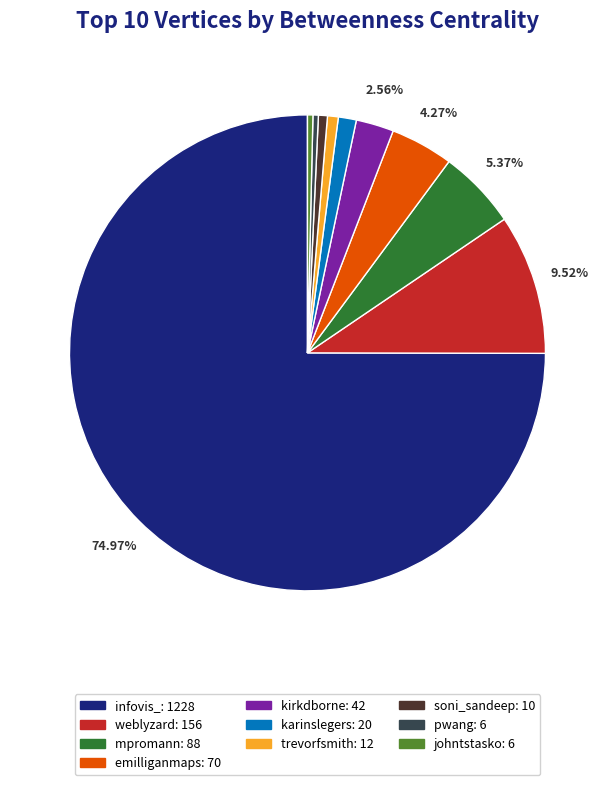

Between weblyzard and pwang, which is larger?

weblyzard